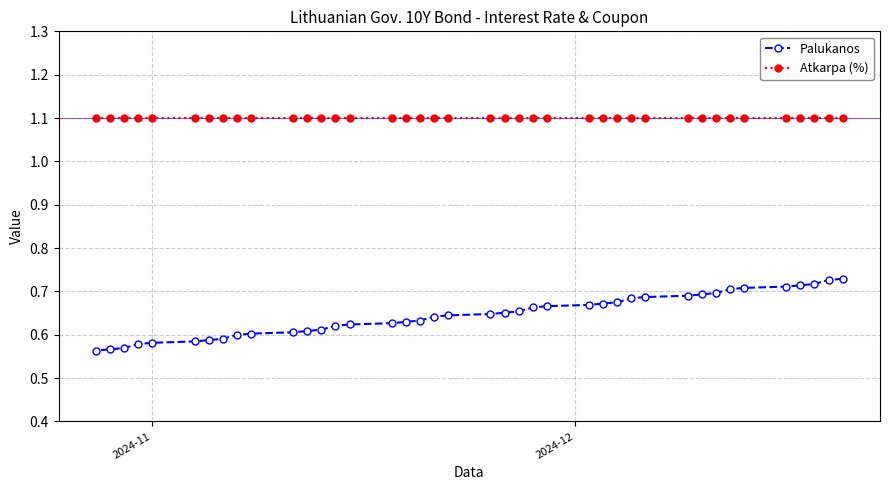

How many lines are shown in the chart?

2